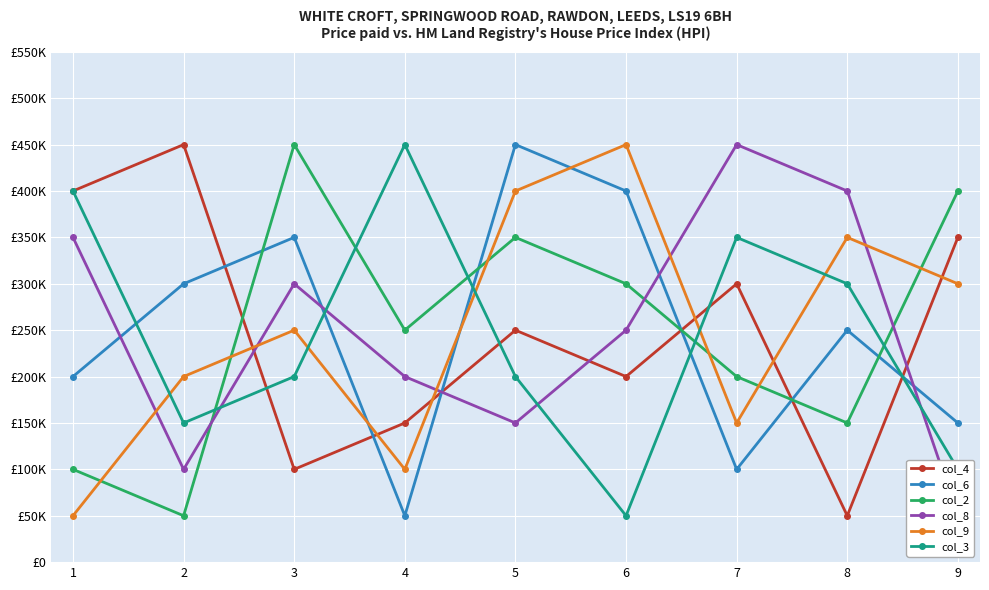

Which series has the largest total across all categories?

col_4